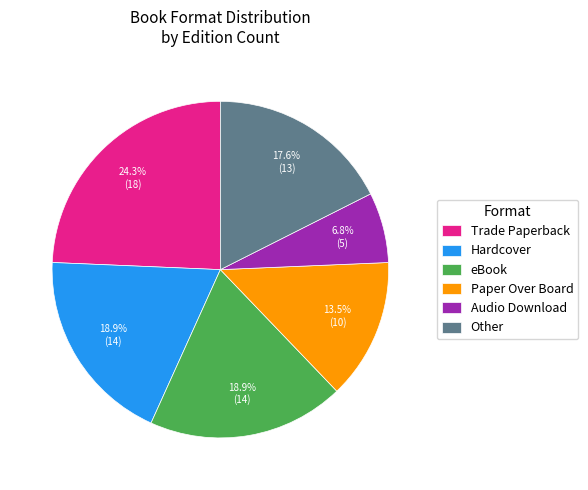

Which category has the smallest portion of the pie?

Audio Download